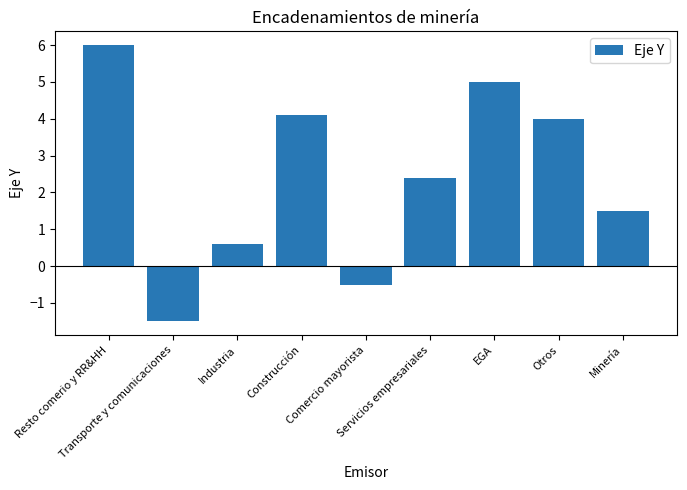

What is the difference between the second highest and minimum values?

6.5